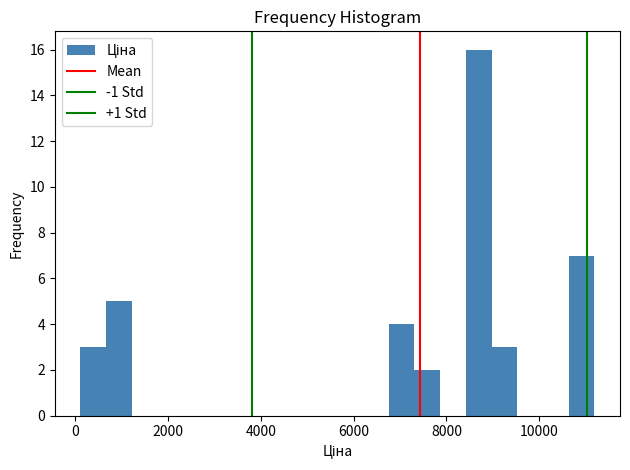

Around what value on the x-axis is the tallest bar? Give the approximate position of its centre, as read against the axis.

8600